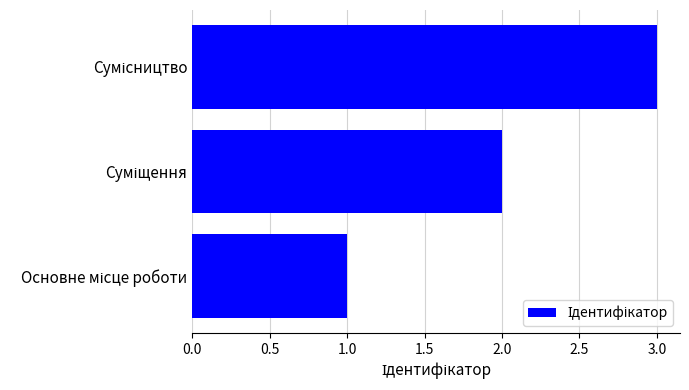

What is the greatest value displayed?

3